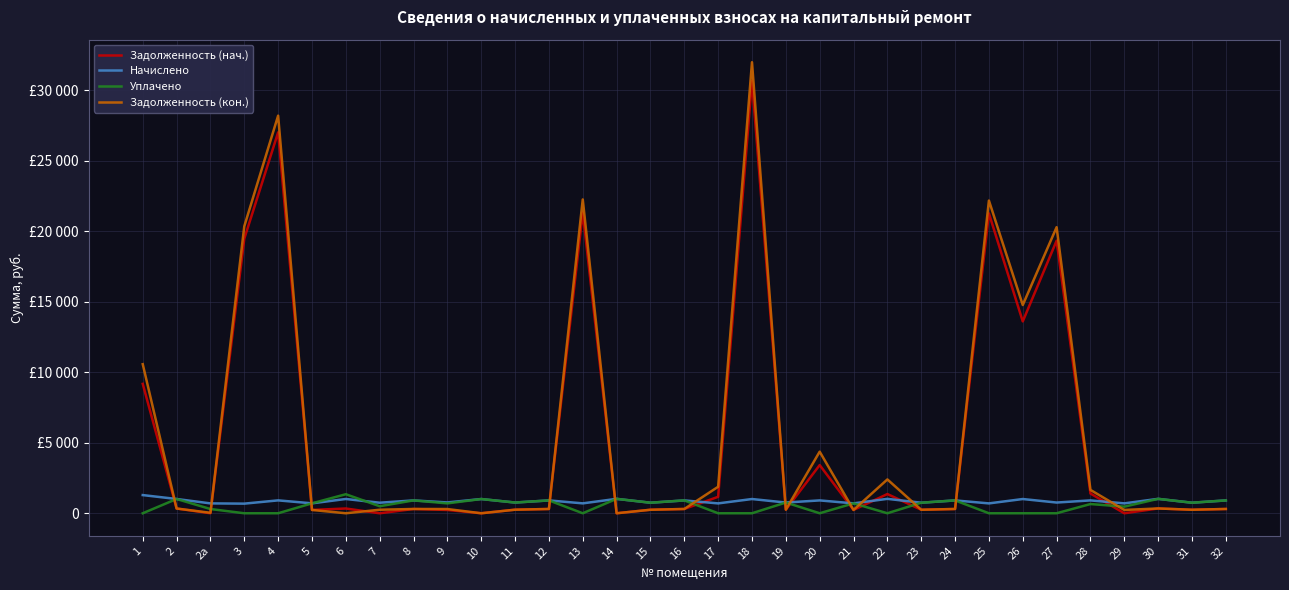

At which category does Задолженность (нач.) reach its first local peak?

4